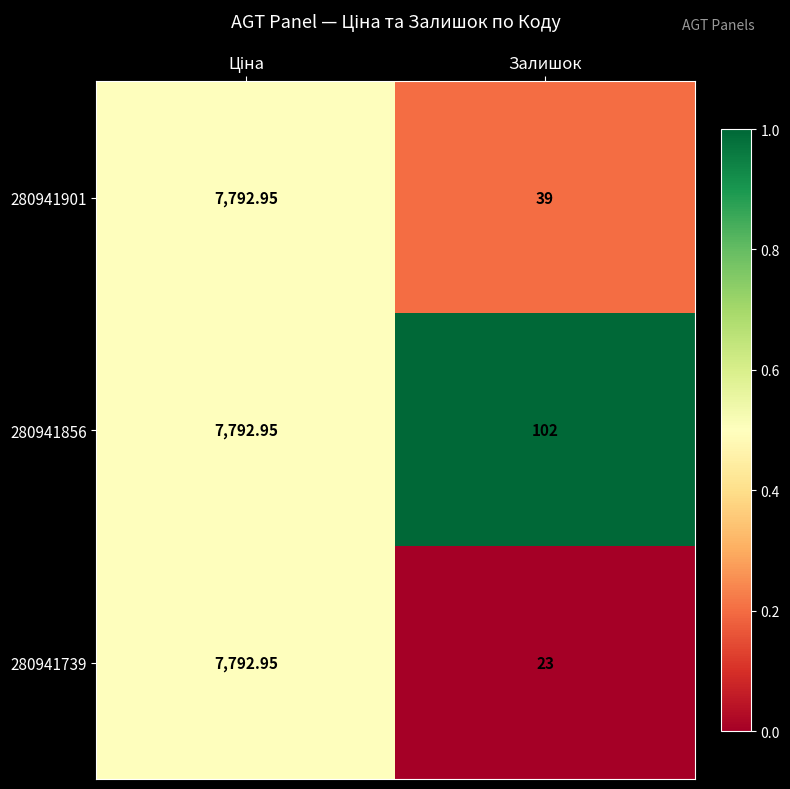

At which label does 280941901 reach its minimum?

Залишок